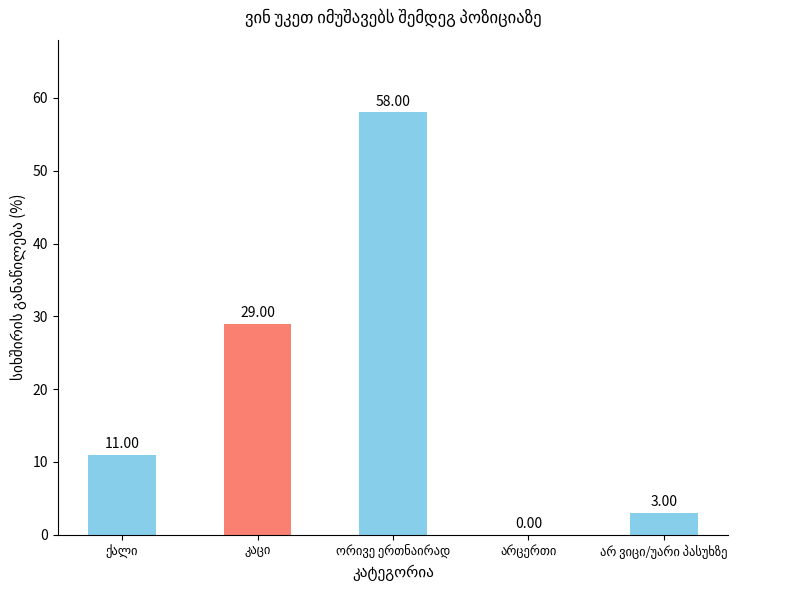

What is the sum of all values?

101